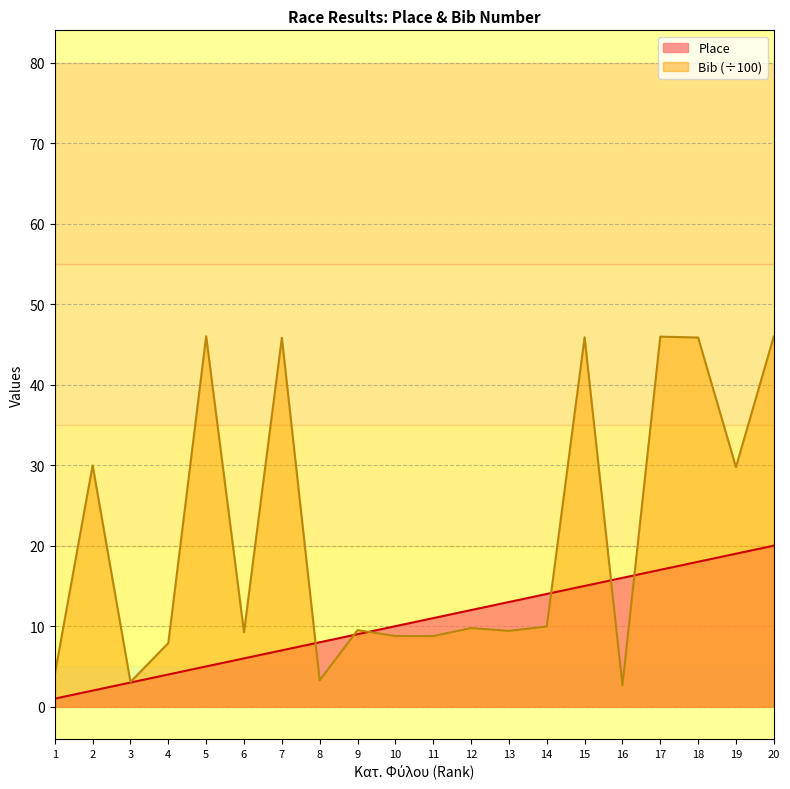

What value does the Bib series have at 11?

8.8